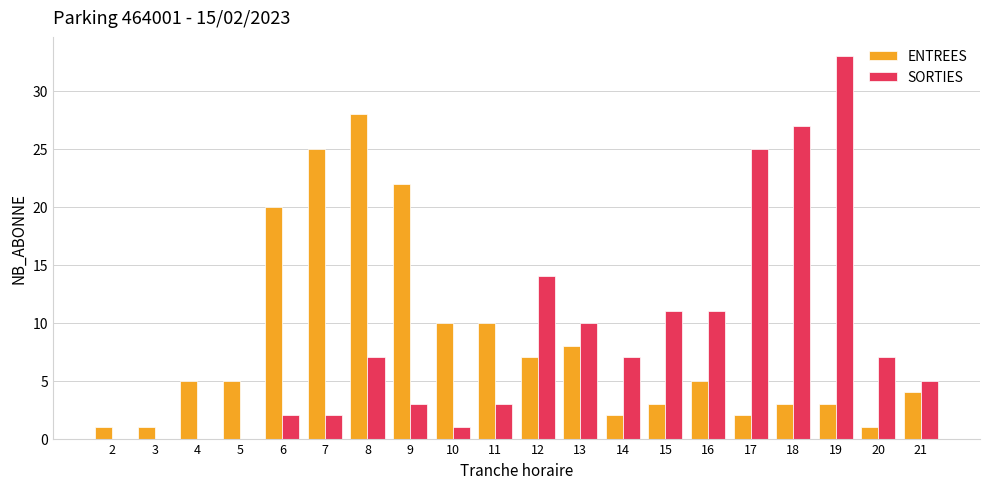

How many series are shown in this chart?

2